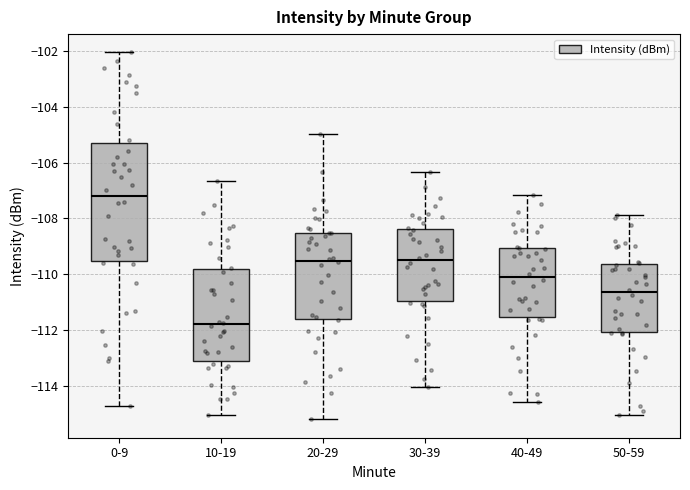

Reading left to right, transcribe this box plot: for each box, give where its median line is, the range the box spans, and where its two whiskers end, as read against the y-axis. The values are not printed on the chart, so give them approximately, as read against the axis.

0-9: median -107.2, box -109.6 to -105.2, whiskers -114.6 to -102.0
10-19: median -111.8, box -113.2 to -109.8, whiskers -115.0 to -106.6
20-29: median -109.6, box -111.6 to -108.6, whiskers -115.2 to -105.0
30-39: median -109.6, box -111.0 to -108.4, whiskers -114.0 to -106.4
40-49: median -110.2, box -111.6 to -109.0, whiskers -114.6 to -107.2
50-59: median -110.6, box -112.0 to -109.6, whiskers -115.0 to -107.8